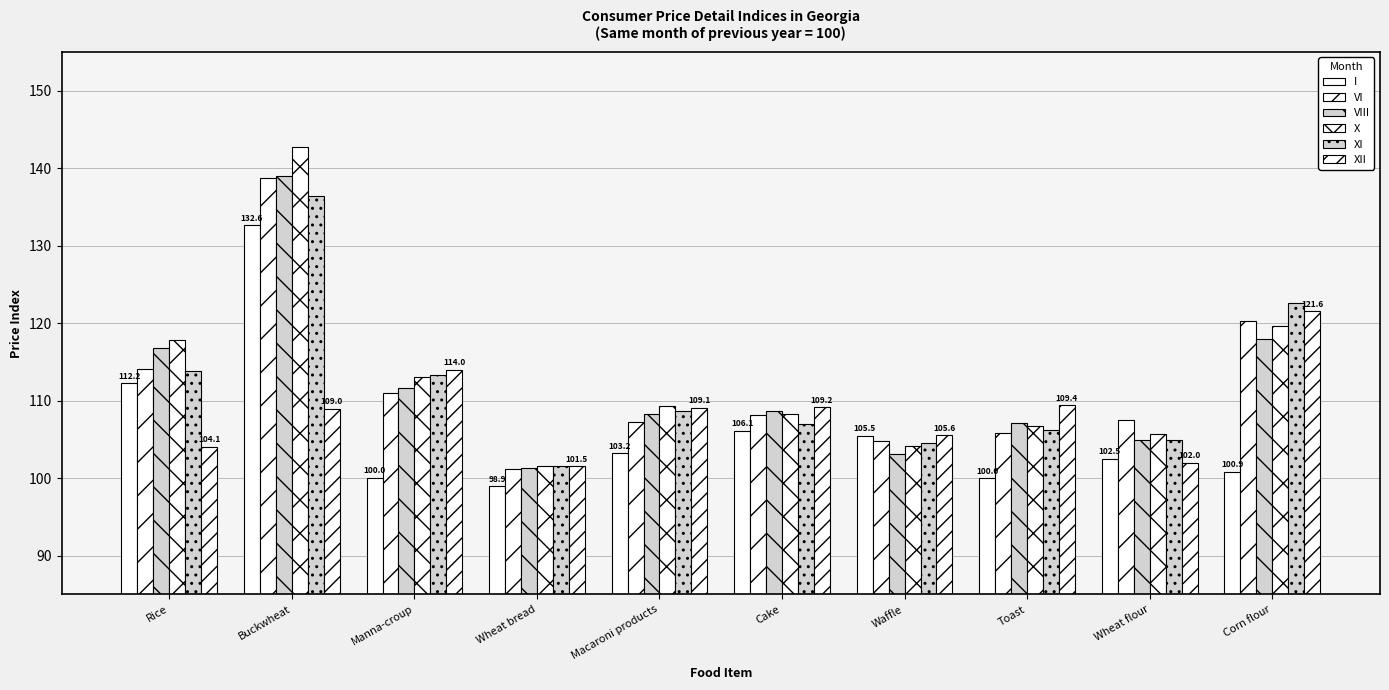

How many data points in X are less than 109?

5